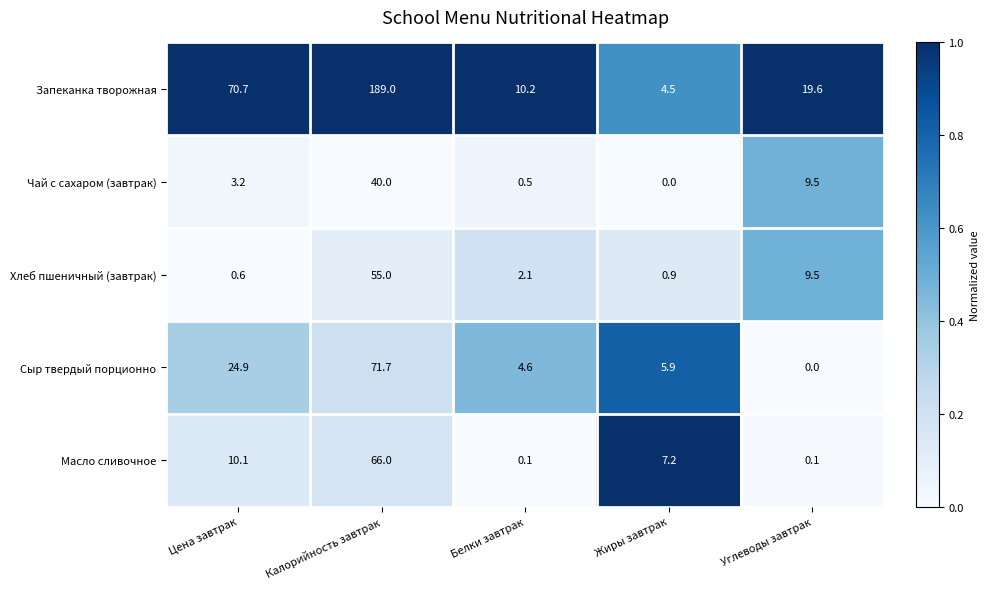

True or false: Масло сливочное has a value of 4.5 at Цена завтрак.

False